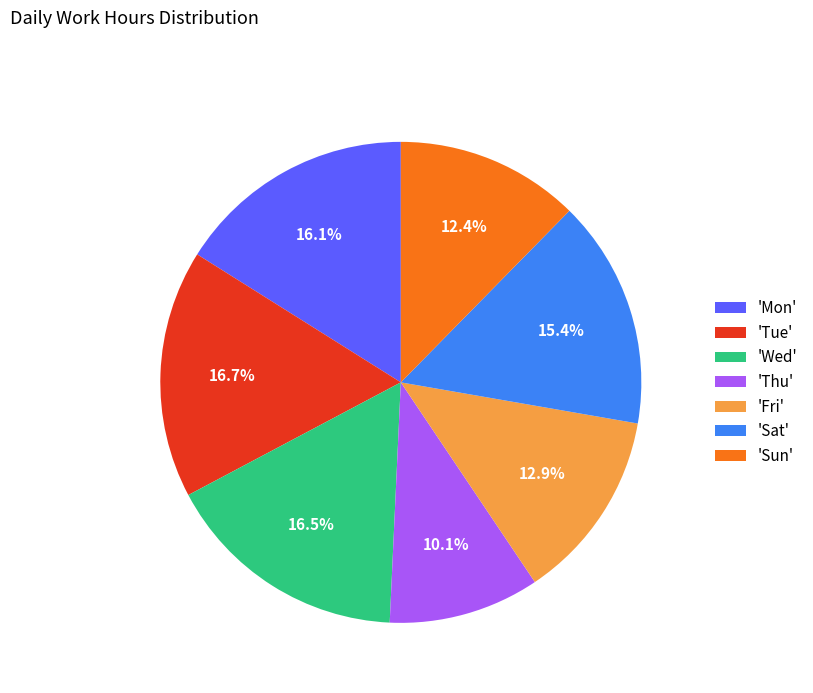

Which category has the smallest portion of the pie?

'Thu'